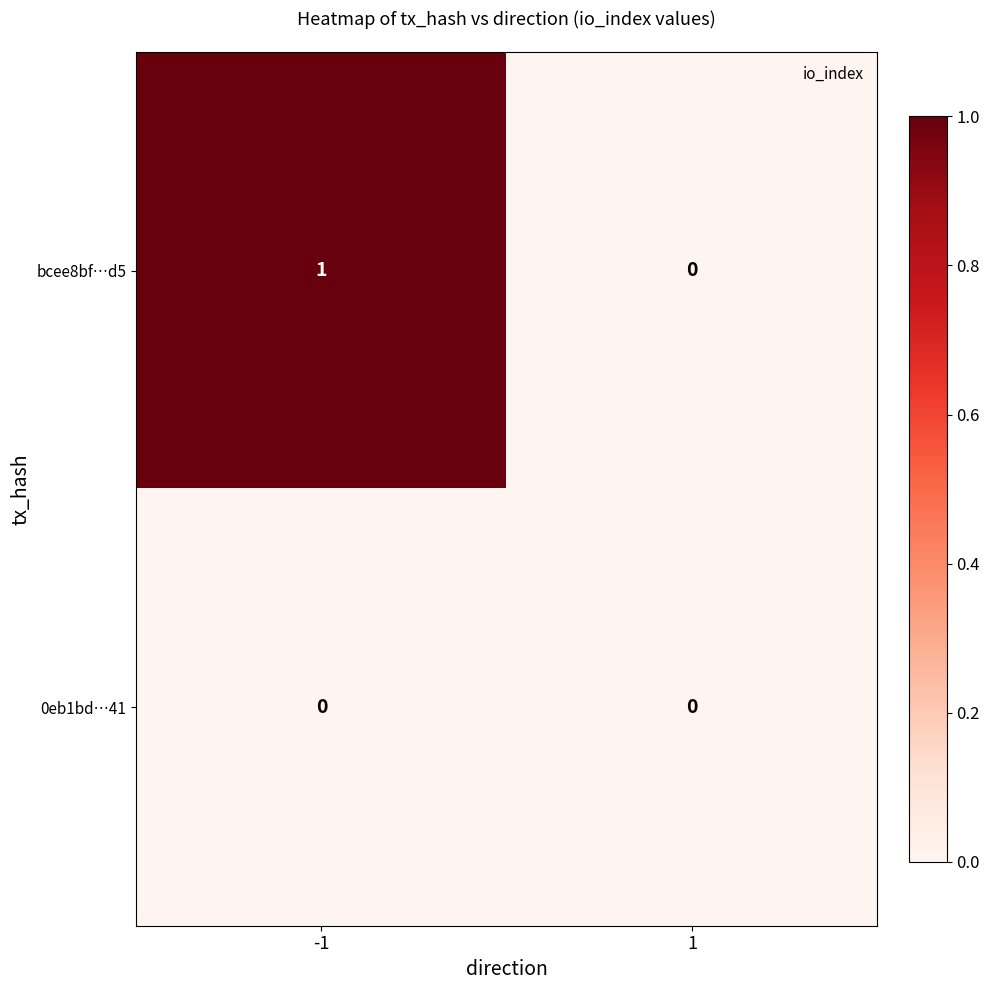

At -1, list the series in order from largest to smallest.

bcee8bf…d5, 0eb1bd…41